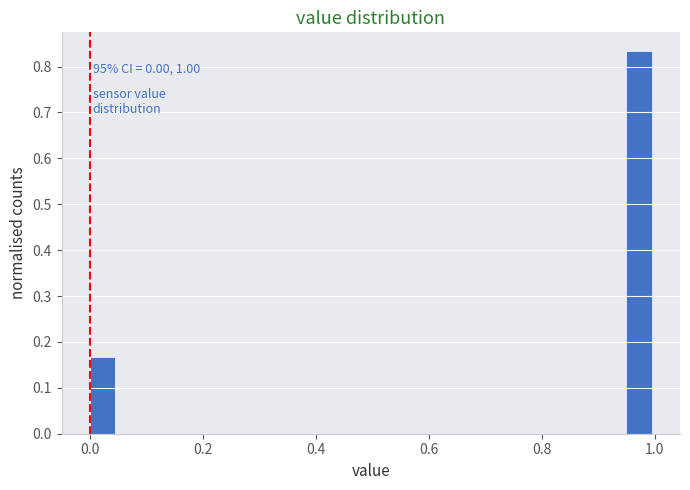

Around what value on the x-axis is the tallest bar? Give the approximate position of its centre, as read against the axis.

0.98